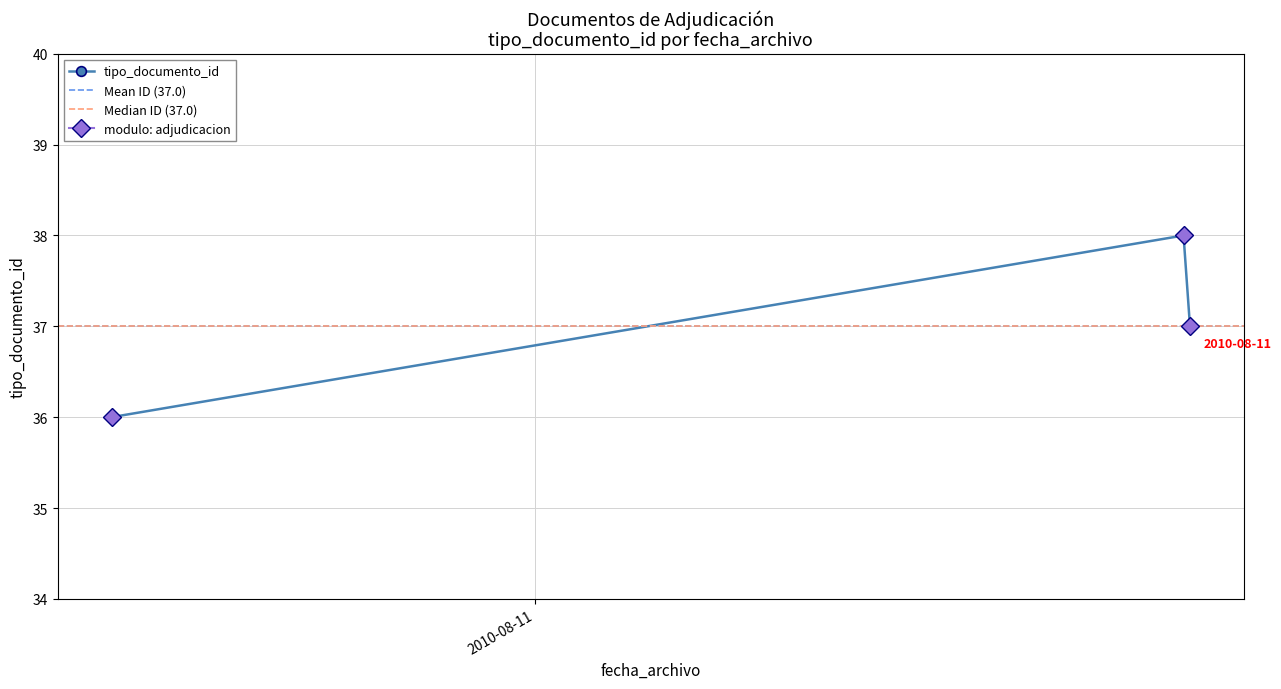

How many categories are shown in the chart?

3